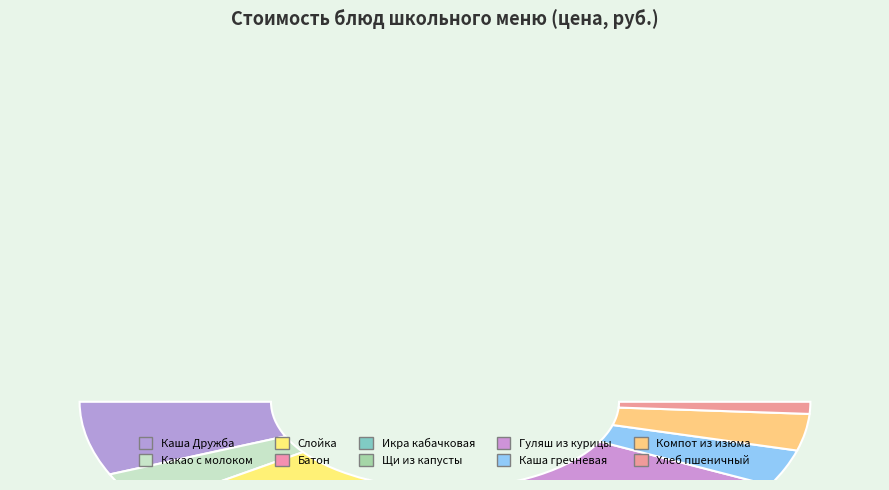

How many segments does this pie chart have?

10